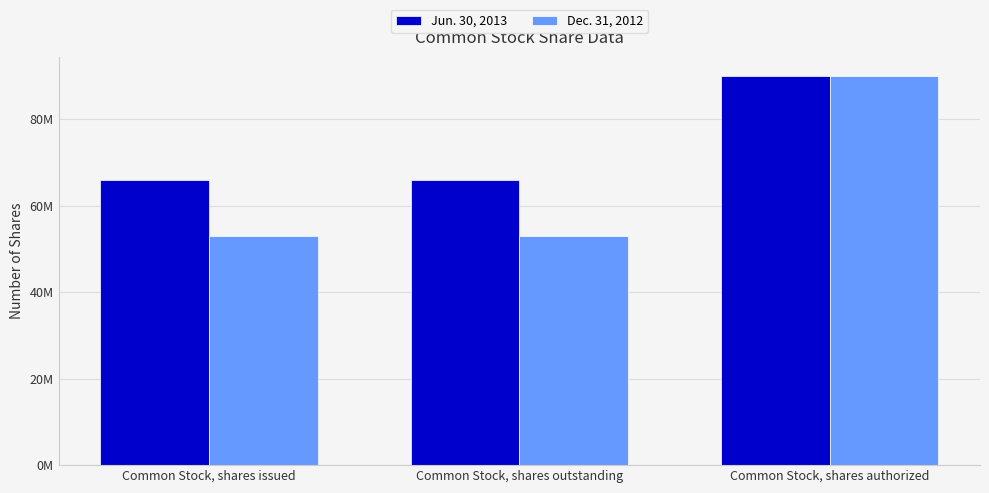

What is the spread (max minus min) of values at Common Stock, shares outstanding?

13122612